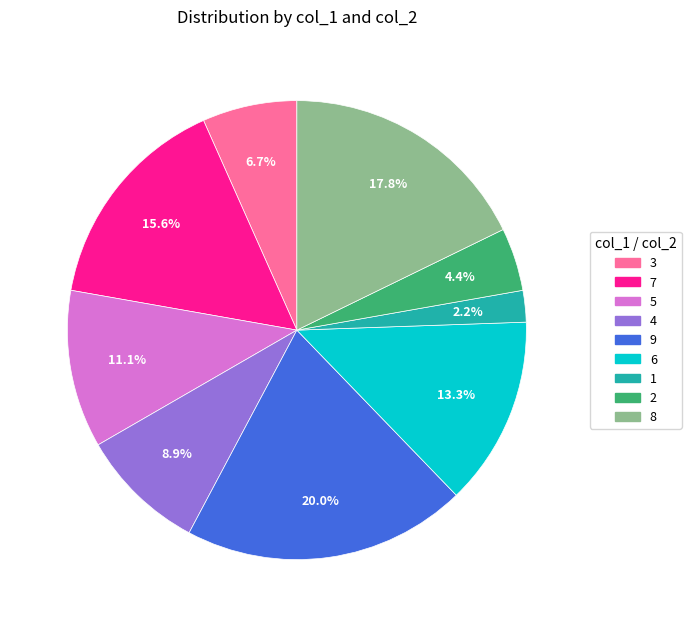

What is the largest slice in the pie chart?

9